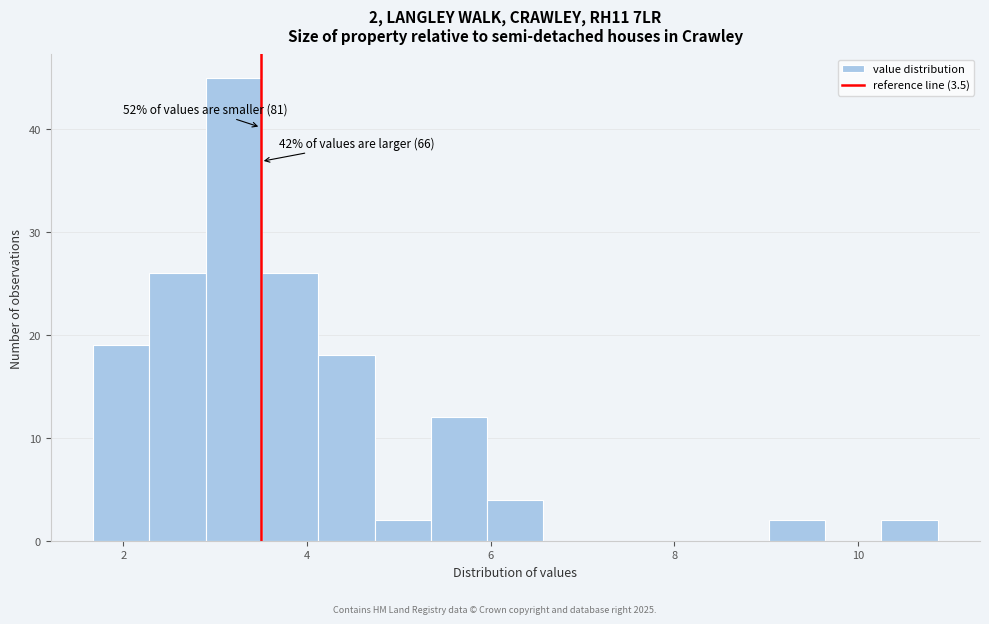

Read against the x-axis, roughly where is the centre of the tallest bar?

3.2